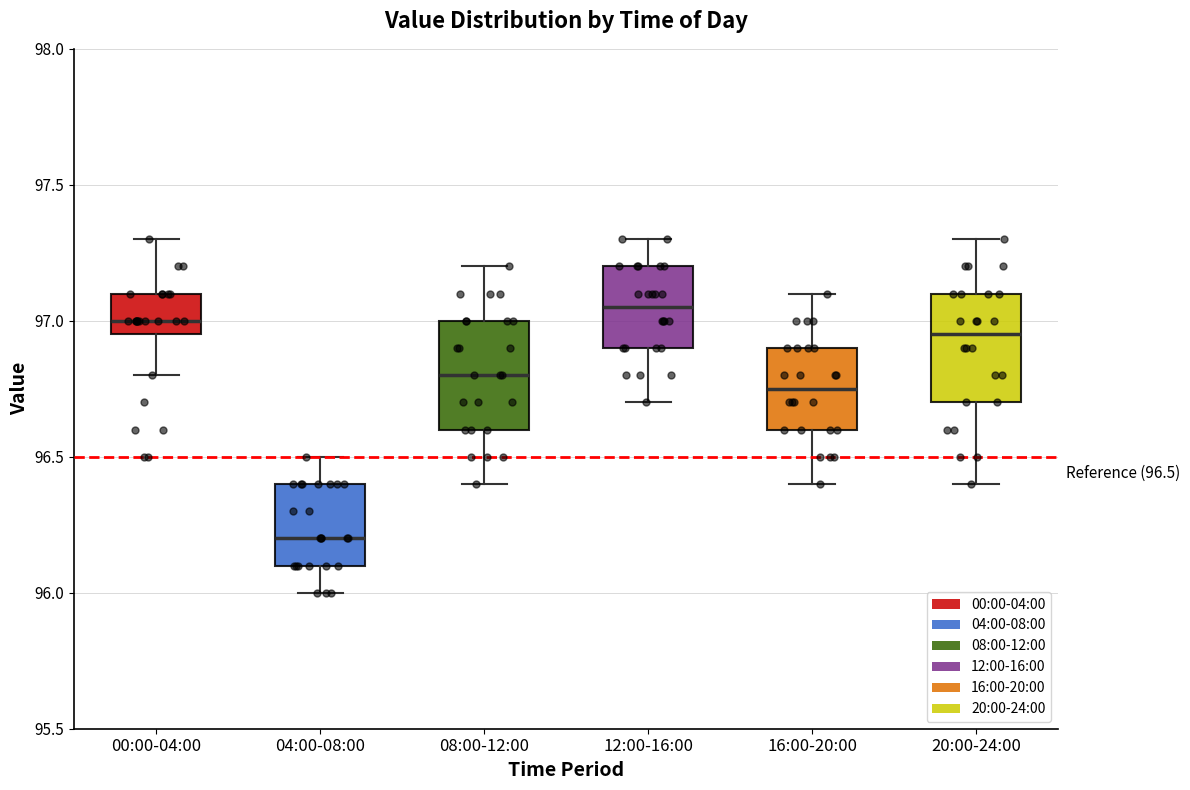

Which box's median line is the lowest?

04:00-08:00